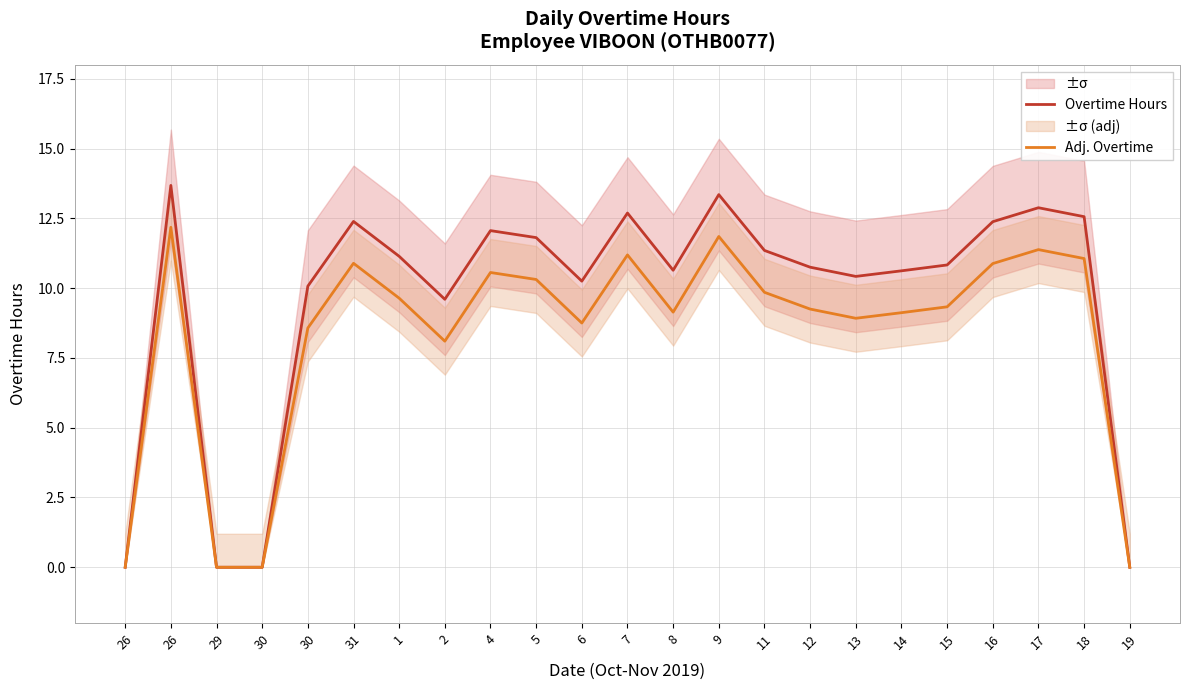

What is the label of the 13th point from the left?

8